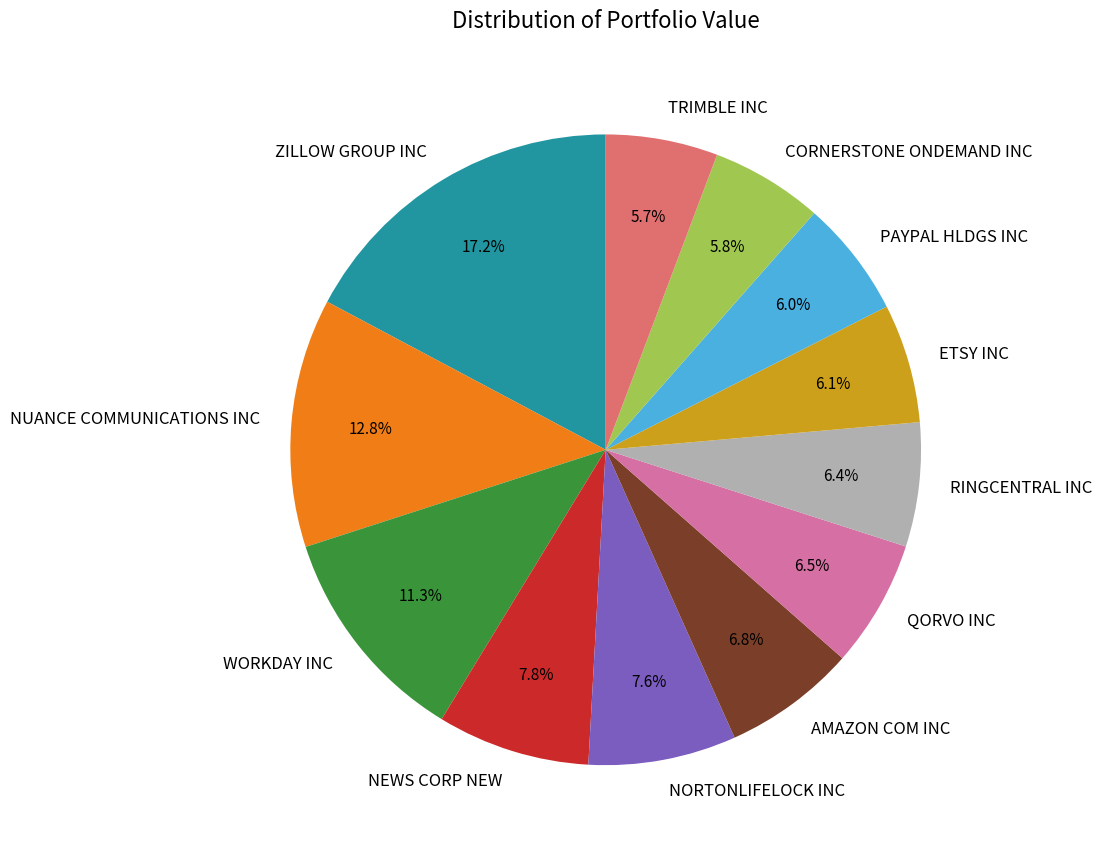

To the nearest percent, what percentage of the pie is ETSY INC?

6%